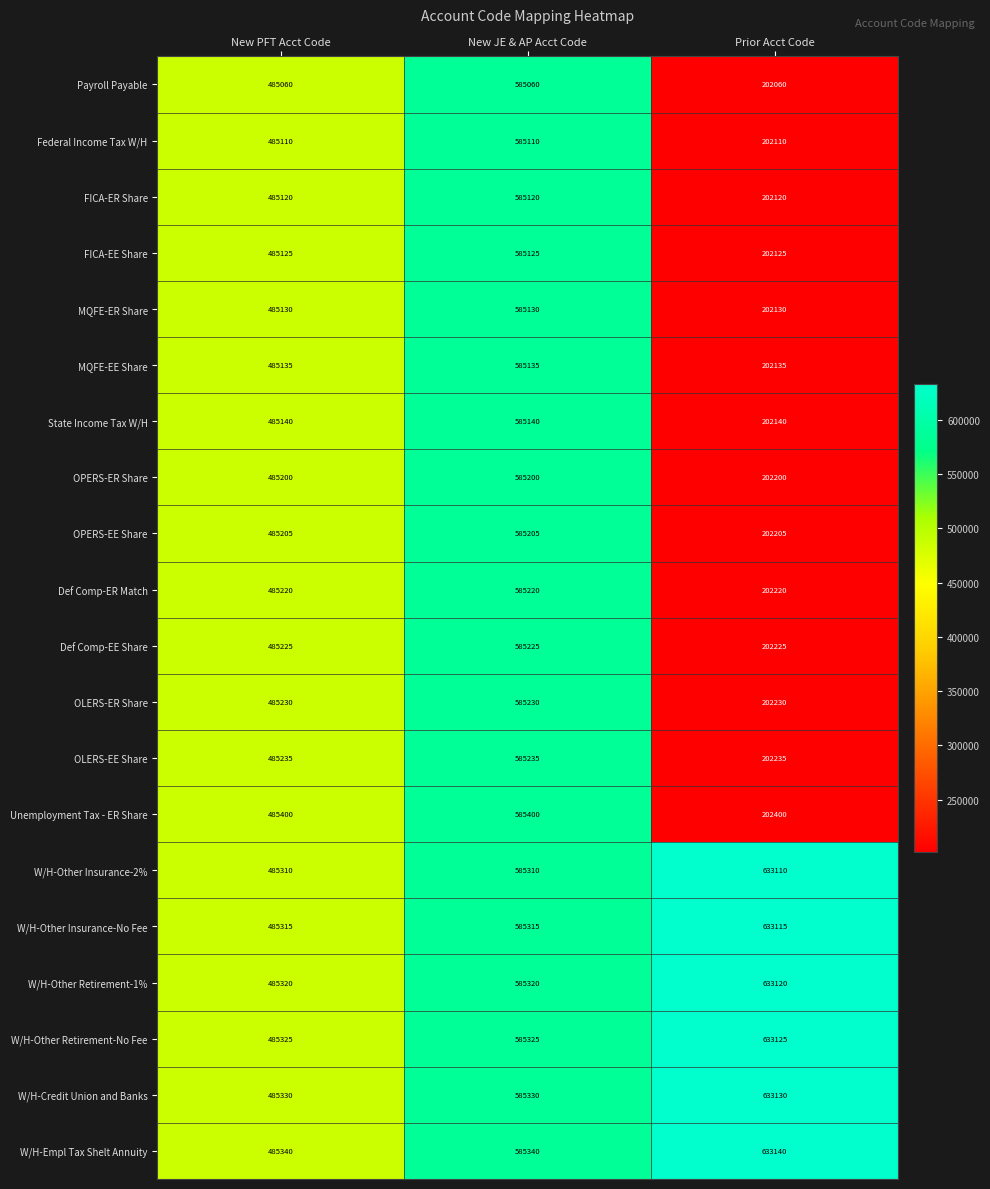

What is the minimum value shown in the chart?

202060